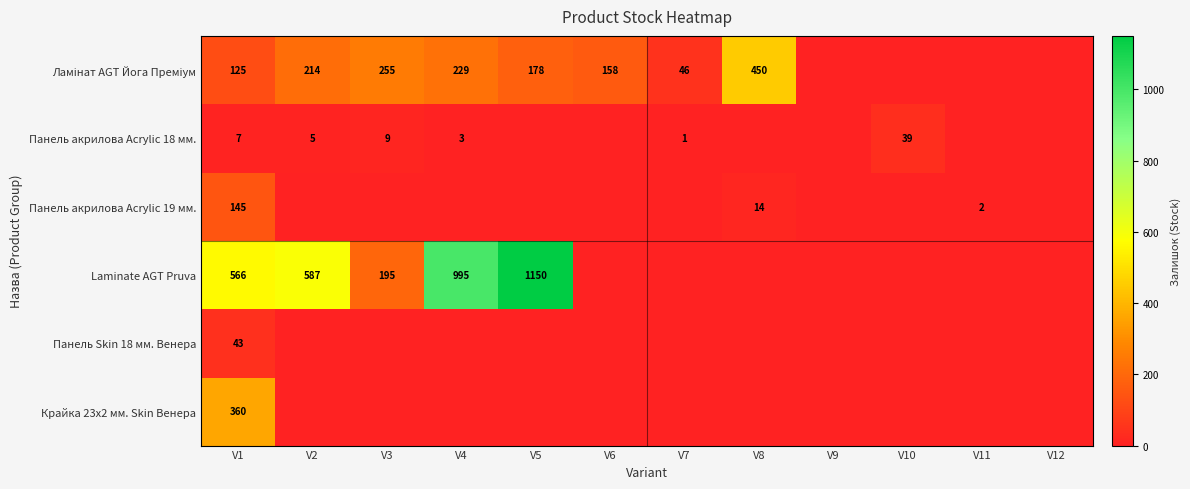

What is the total value across all series at V1?

1246